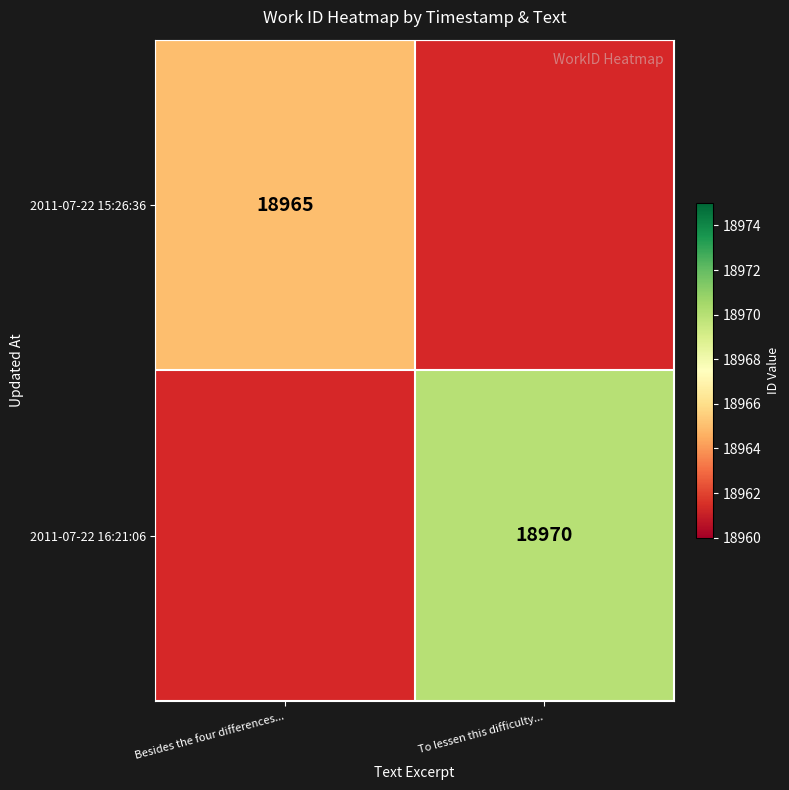

How many categories are shown in the chart?

2